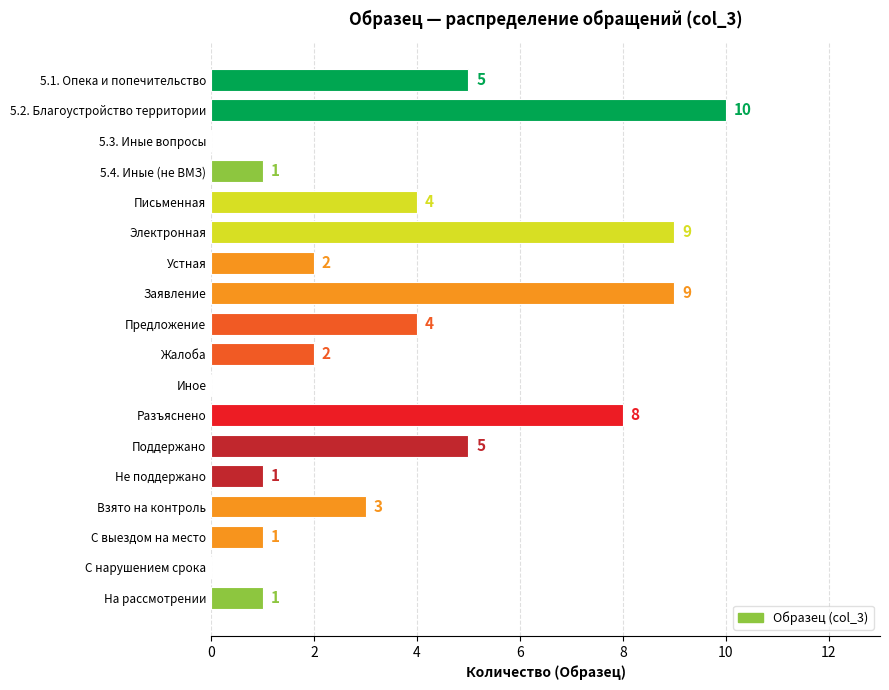

What is the ratio of the value at 5.2. Благоустройство территории to the value at Предложение?

2.5